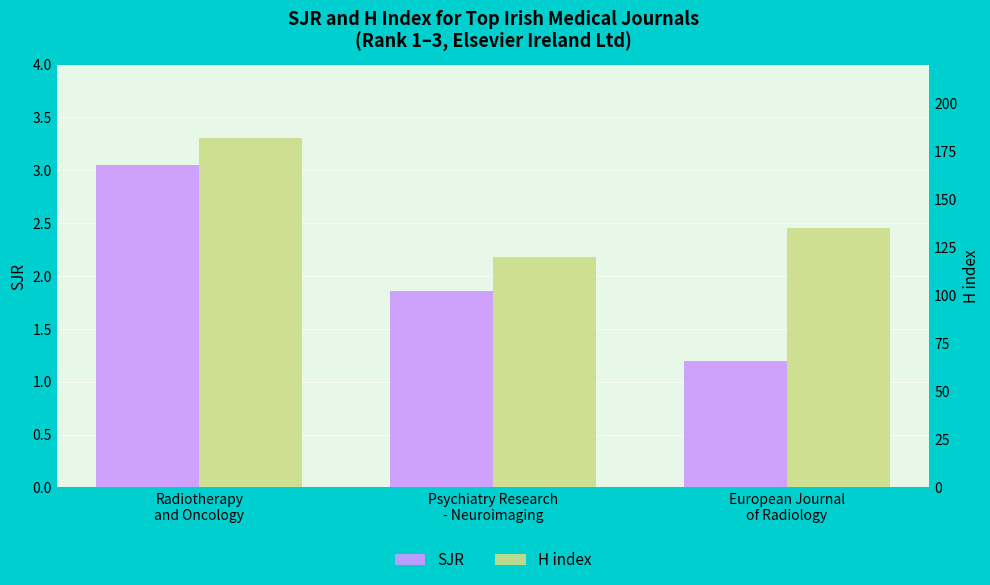

What is the difference between the second highest and minimum values in the H index series?

15.0